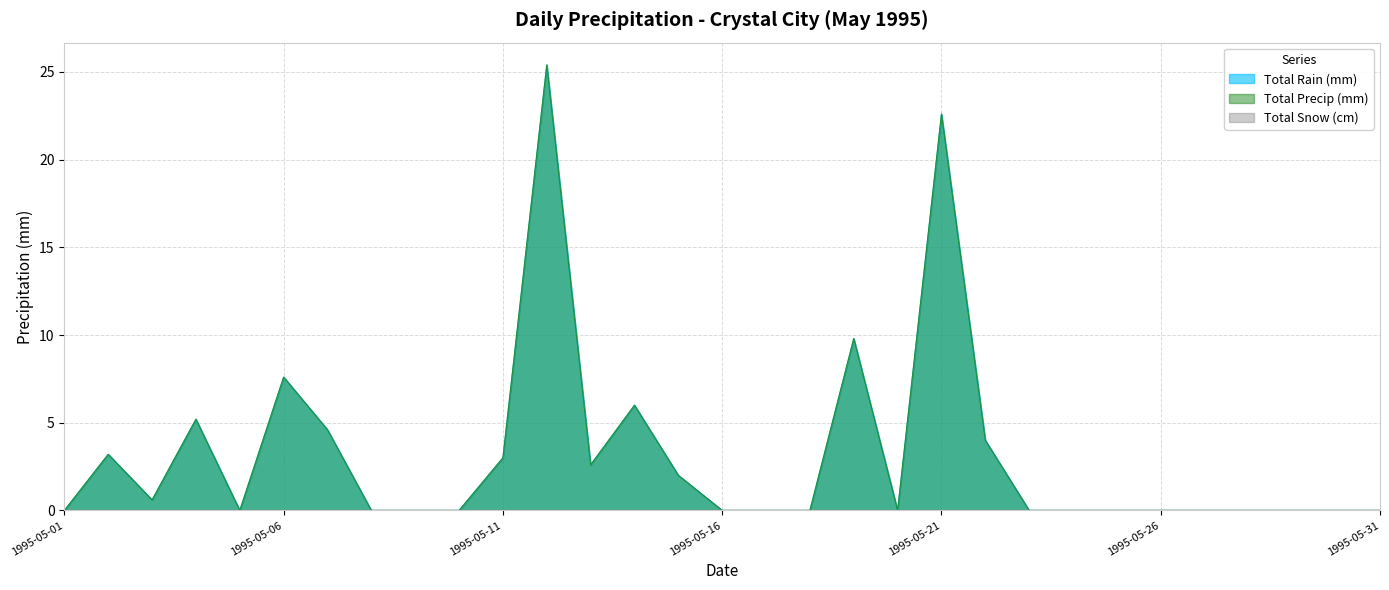

Does the chart have visible grid lines?

Yes